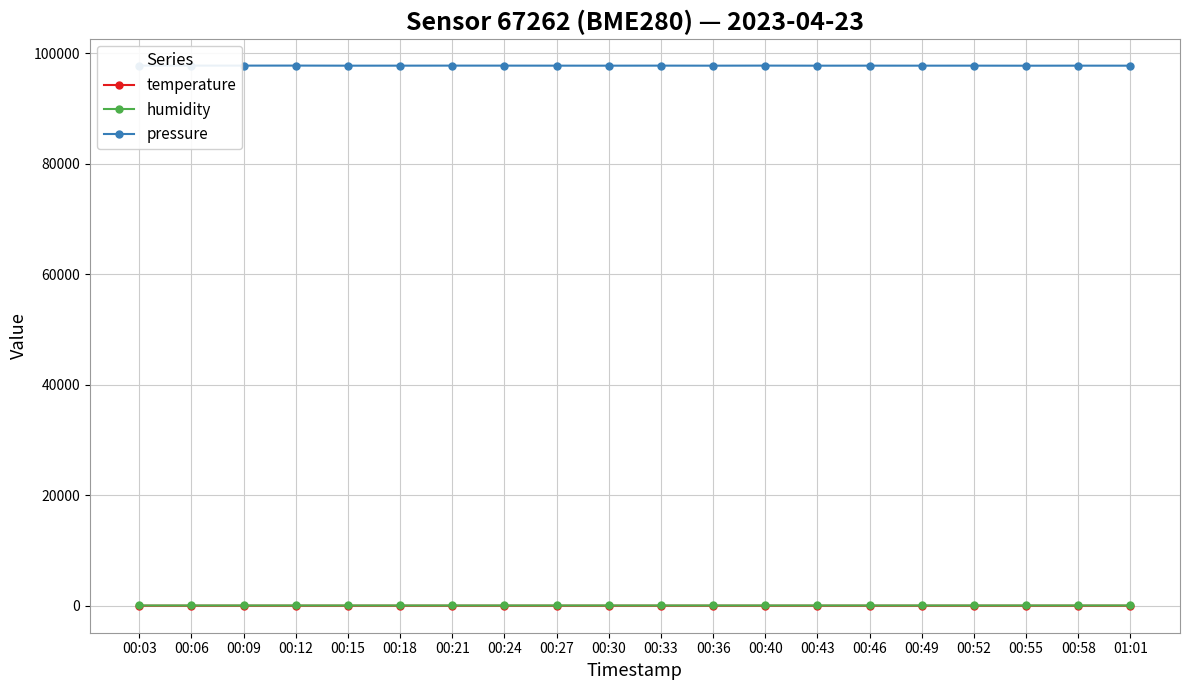

The value of pressure at 00:21 is 143118.1. True or false?

False